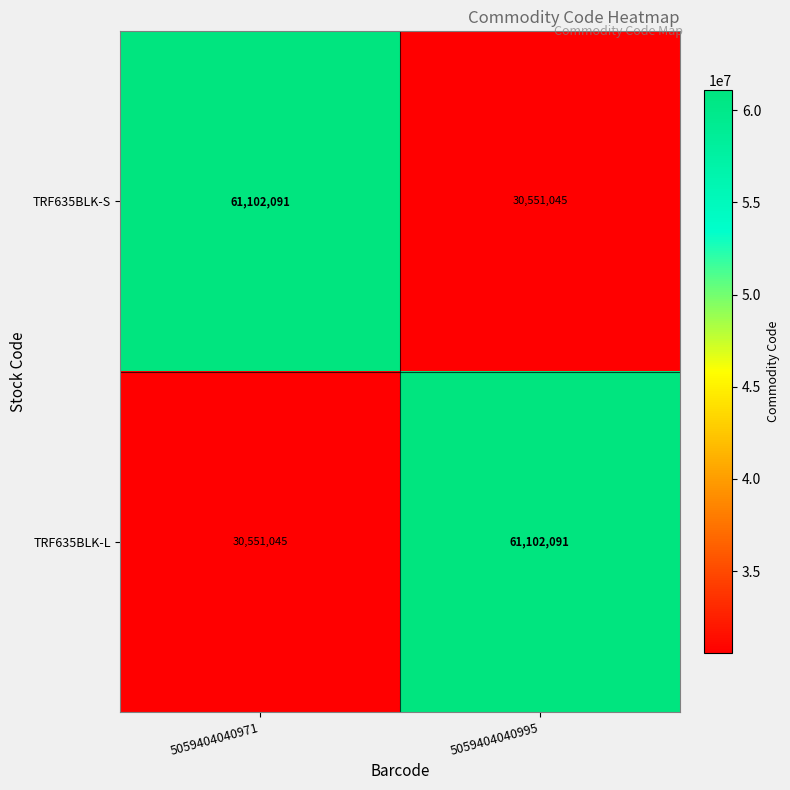

What is the approximate value of TRF635BLK-L at 5059404040995, to the nearest 50?

61102100